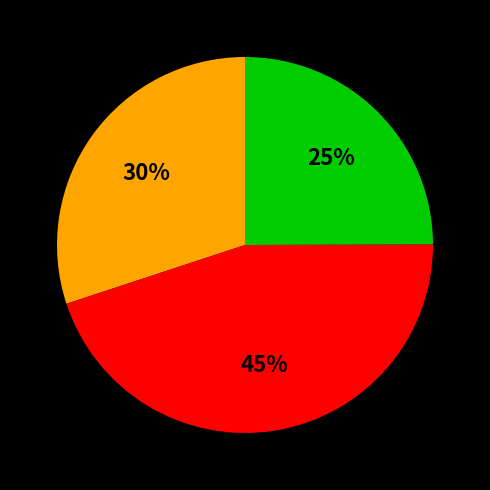

To the nearest percent, what is the difference between the largest and smallest slice percentages?

20%